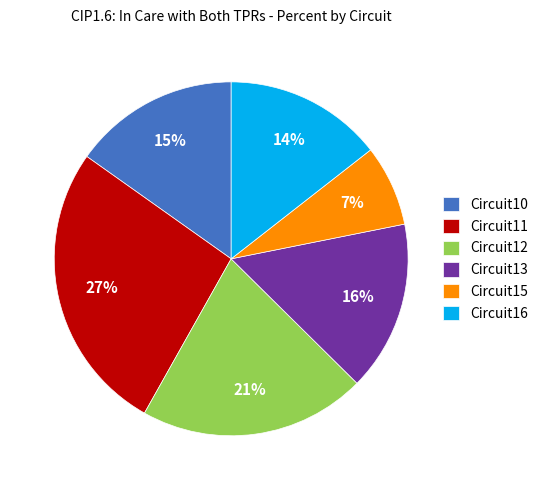

To the nearest percent, what is the average slice percentage?

17%